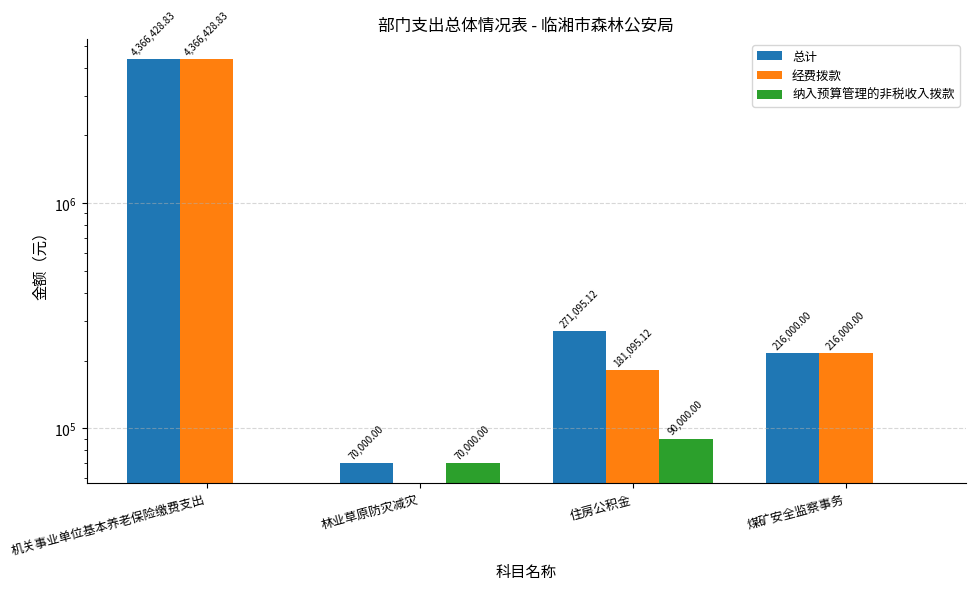

What position from the left is 机关事业单位基本养老保险缴费支出?

1